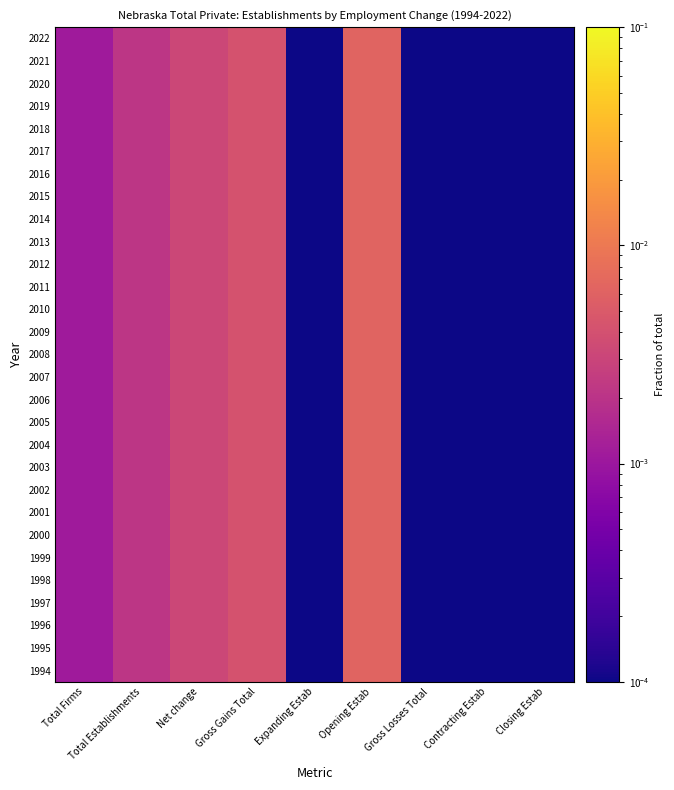

Reading left to right, extract all data points from this chart.

1994: Total Firms=0.0	Total Establishments=0.0	Net change=0.0	Gross Gains Total=0.0	Expanding Estab=0.0	Opening Estab=0.0	Gross Losses Total=0.0	Contracting Estab=0.0	Closing Estab=0.0
1995: Total Firms=0.0	Total Establishments=0.0	Net change=0.0	Gross Gains Total=0.0	Expanding Estab=0.0	Opening Estab=0.0	Gross Losses Total=0.0	Contracting Estab=0.0	Closing Estab=0.0
1996: Total Firms=0.0	Total Establishments=0.0	Net change=0.0	Gross Gains Total=0.0	Expanding Estab=0.0	Opening Estab=0.0	Gross Losses Total=0.0	Contracting Estab=0.0	Closing Estab=0.0
1997: Total Firms=0.0	Total Establishments=0.0	Net change=0.0	Gross Gains Total=0.0	Expanding Estab=0.0	Opening Estab=0.0	Gross Losses Total=0.0	Contracting Estab=0.0	Closing Estab=0.0
1998: Total Firms=0.0	Total Establishments=0.0	Net change=0.0	Gross Gains Total=0.0	Expanding Estab=0.0	Opening Estab=0.0	Gross Losses Total=0.0	Contracting Estab=0.0	Closing Estab=0.0
1999: Total Firms=0.0	Total Establishments=0.0	Net change=0.0	Gross Gains Total=0.0	Expanding Estab=0.0	Opening Estab=0.0	Gross Losses Total=0.0	Contracting Estab=0.0	Closing Estab=0.0
2000: Total Firms=0.0	Total Establishments=0.0	Net change=0.0	Gross Gains Total=0.0	Expanding Estab=0.0	Opening Estab=0.0	Gross Losses Total=0.0	Contracting Estab=0.0	Closing Estab=0.0
2001: Total Firms=0.0	Total Establishments=0.0	Net change=0.0	Gross Gains Total=0.0	Expanding Estab=0.0	Opening Estab=0.0	Gross Losses Total=0.0	Contracting Estab=0.0	Closing Estab=0.0
2002: Total Firms=0.0	Total Establishments=0.0	Net change=0.0	Gross Gains Total=0.0	Expanding Estab=0.0	Opening Estab=0.0	Gross Losses Total=0.0	Contracting Estab=0.0	Closing Estab=0.0
2003: Total Firms=0.0	Total Establishments=0.0	Net change=0.0	Gross Gains Total=0.0	Expanding Estab=0.0	Opening Estab=0.0	Gross Losses Total=0.0	Contracting Estab=0.0	Closing Estab=0.0
2004: Total Firms=0.0	Total Establishments=0.0	Net change=0.0	Gross Gains Total=0.0	Expanding Estab=0.0	Opening Estab=0.0	Gross Losses Total=0.0	Contracting Estab=0.0	Closing Estab=0.0
2005: Total Firms=0.0	Total Establishments=0.0	Net change=0.0	Gross Gains Total=0.0	Expanding Estab=0.0	Opening Estab=0.0	Gross Losses Total=0.0	Contracting Estab=0.0	Closing Estab=0.0
2006: Total Firms=0.0	Total Establishments=0.0	Net change=0.0	Gross Gains Total=0.0	Expanding Estab=0.0	Opening Estab=0.0	Gross Losses Total=0.0	Contracting Estab=0.0	Closing Estab=0.0
2007: Total Firms=0.0	Total Establishments=0.0	Net change=0.0	Gross Gains Total=0.0	Expanding Estab=0.0	Opening Estab=0.0	Gross Losses Total=0.0	Contracting Estab=0.0	Closing Estab=0.0
2008: Total Firms=0.0	Total Establishments=0.0	Net change=0.0	Gross Gains Total=0.0	Expanding Estab=0.0	Opening Estab=0.0	Gross Losses Total=0.0	Contracting Estab=0.0	Closing Estab=0.0
2009: Total Firms=0.0	Total Establishments=0.0	Net change=0.0	Gross Gains Total=0.0	Expanding Estab=0.0	Opening Estab=0.0	Gross Losses Total=0.0	Contracting Estab=0.0	Closing Estab=0.0
2010: Total Firms=0.0	Total Establishments=0.0	Net change=0.0	Gross Gains Total=0.0	Expanding Estab=0.0	Opening Estab=0.0	Gross Losses Total=0.0	Contracting Estab=0.0	Closing Estab=0.0
2011: Total Firms=0.0	Total Establishments=0.0	Net change=0.0	Gross Gains Total=0.0	Expanding Estab=0.0	Opening Estab=0.0	Gross Losses Total=0.0	Contracting Estab=0.0	Closing Estab=0.0
2012: Total Firms=0.0	Total Establishments=0.0	Net change=0.0	Gross Gains Total=0.0	Expanding Estab=0.0	Opening Estab=0.0	Gross Losses Total=0.0	Contracting Estab=0.0	Closing Estab=0.0
2013: Total Firms=0.0	Total Establishments=0.0	Net change=0.0	Gross Gains Total=0.0	Expanding Estab=0.0	Opening Estab=0.0	Gross Losses Total=0.0	Contracting Estab=0.0	Closing Estab=0.0
2014: Total Firms=0.0	Total Establishments=0.0	Net change=0.0	Gross Gains Total=0.0	Expanding Estab=0.0	Opening Estab=0.0	Gross Losses Total=0.0	Contracting Estab=0.0	Closing Estab=0.0
2015: Total Firms=0.0	Total Establishments=0.0	Net change=0.0	Gross Gains Total=0.0	Expanding Estab=0.0	Opening Estab=0.0	Gross Losses Total=0.0	Contracting Estab=0.0	Closing Estab=0.0
2016: Total Firms=0.0	Total Establishments=0.0	Net change=0.0	Gross Gains Total=0.0	Expanding Estab=0.0	Opening Estab=0.0	Gross Losses Total=0.0	Contracting Estab=0.0	Closing Estab=0.0
2017: Total Firms=0.0	Total Establishments=0.0	Net change=0.0	Gross Gains Total=0.0	Expanding Estab=0.0	Opening Estab=0.0	Gross Losses Total=0.0	Contracting Estab=0.0	Closing Estab=0.0
2018: Total Firms=0.0	Total Establishments=0.0	Net change=0.0	Gross Gains Total=0.0	Expanding Estab=0.0	Opening Estab=0.0	Gross Losses Total=0.0	Contracting Estab=0.0	Closing Estab=0.0
2019: Total Firms=0.0	Total Establishments=0.0	Net change=0.0	Gross Gains Total=0.0	Expanding Estab=0.0	Opening Estab=0.0	Gross Losses Total=0.0	Contracting Estab=0.0	Closing Estab=0.0
2020: Total Firms=0.0	Total Establishments=0.0	Net change=0.0	Gross Gains Total=0.0	Expanding Estab=0.0	Opening Estab=0.0	Gross Losses Total=0.0	Contracting Estab=0.0	Closing Estab=0.0
2021: Total Firms=0.0	Total Establishments=0.0	Net change=0.0	Gross Gains Total=0.0	Expanding Estab=0.0	Opening Estab=0.0	Gross Losses Total=0.0	Contracting Estab=0.0	Closing Estab=0.0
2022: Total Firms=0.0	Total Establishments=0.0	Net change=0.0	Gross Gains Total=0.0	Expanding Estab=0.0	Opening Estab=0.0	Gross Losses Total=0.0	Contracting Estab=0.0	Closing Estab=0.0